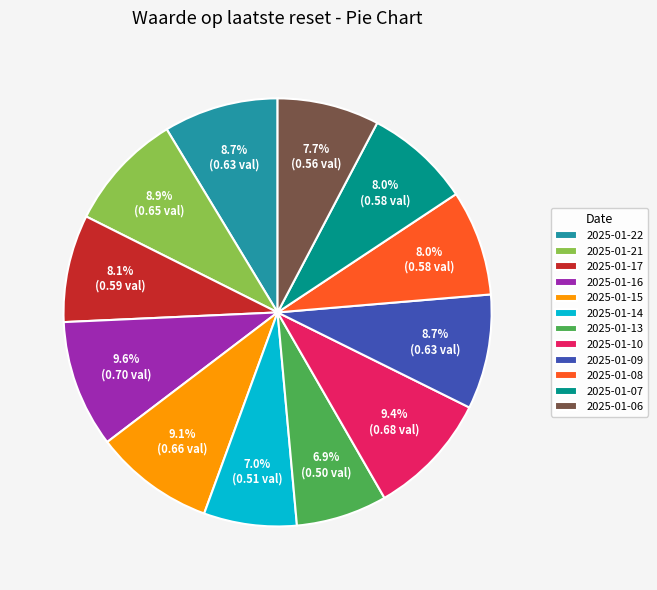

What percentage is the 2025-01-13 slice, to the nearest percent?

7%